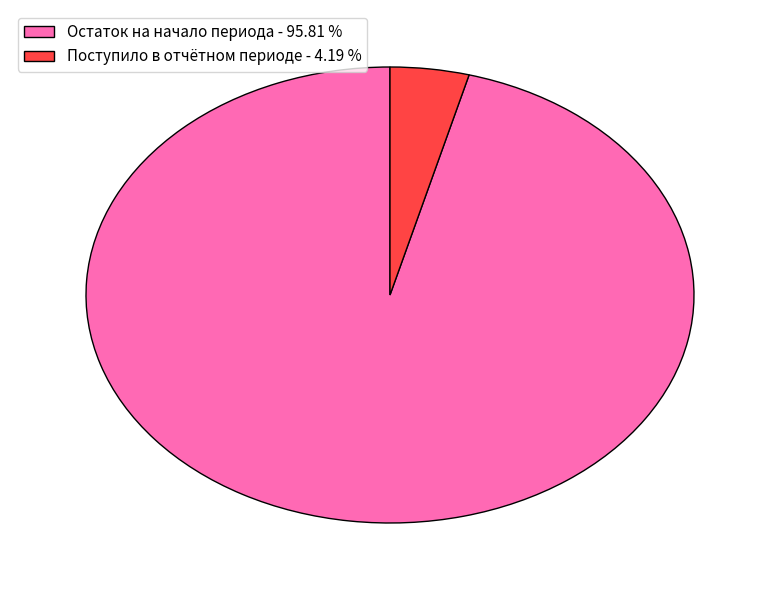

Between Остаток на начало периода - 95.81 % and Поступило в отчётном периоде - 4.19 %, which is larger?

Остаток на начало периода - 95.81 %